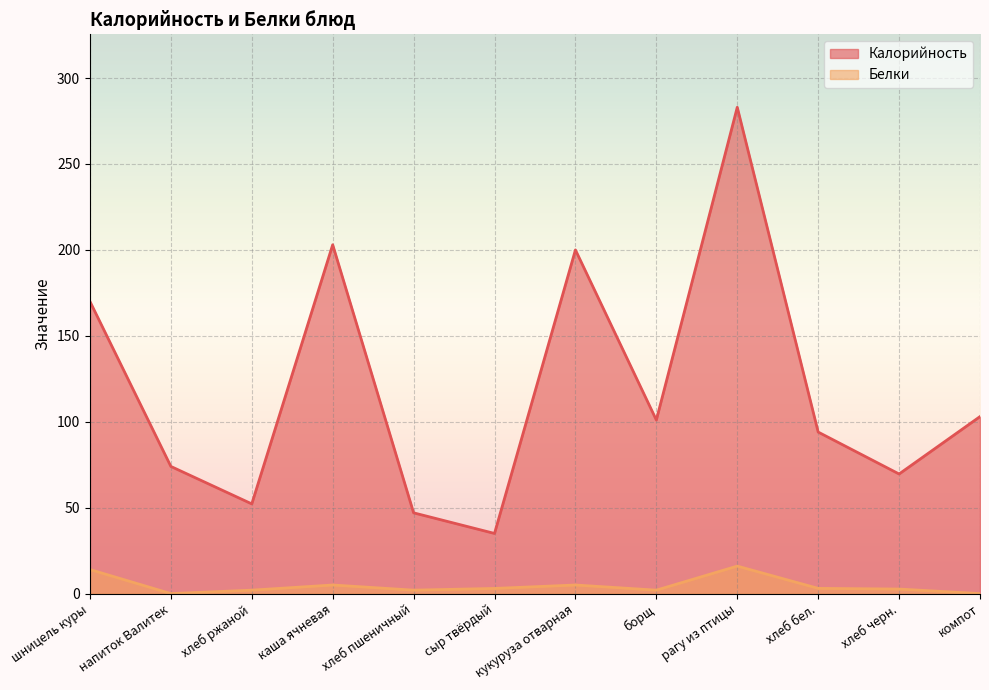

Which series has the largest total across all categories?

Калорийность